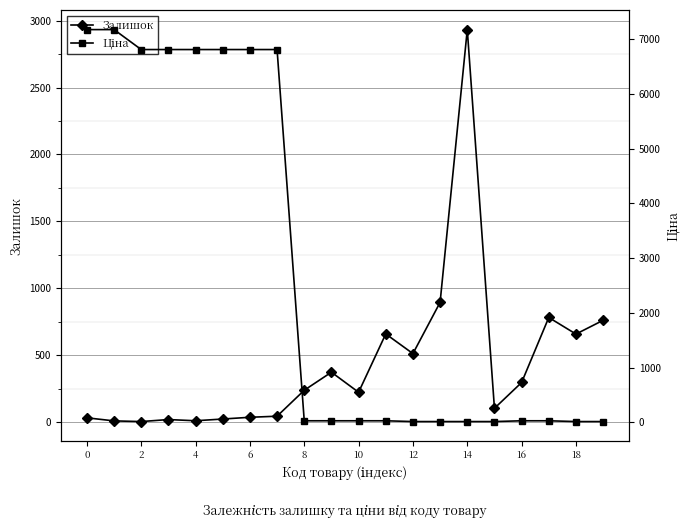

What is the difference between the maximum and minimum values in the Залишок series?

2930